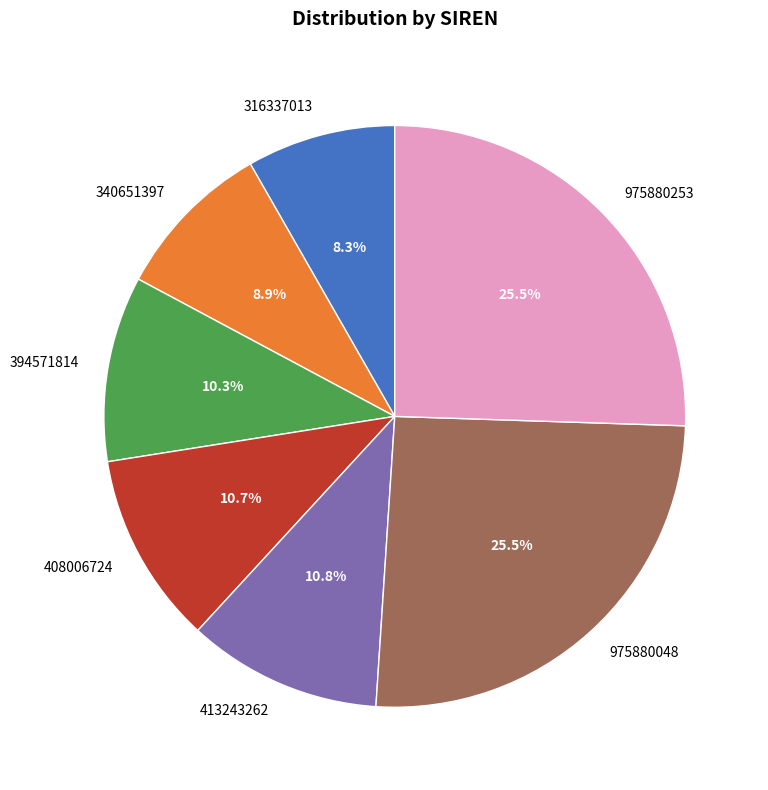

Do 394571814 and 340651397 together represent more than half of the pie?

No